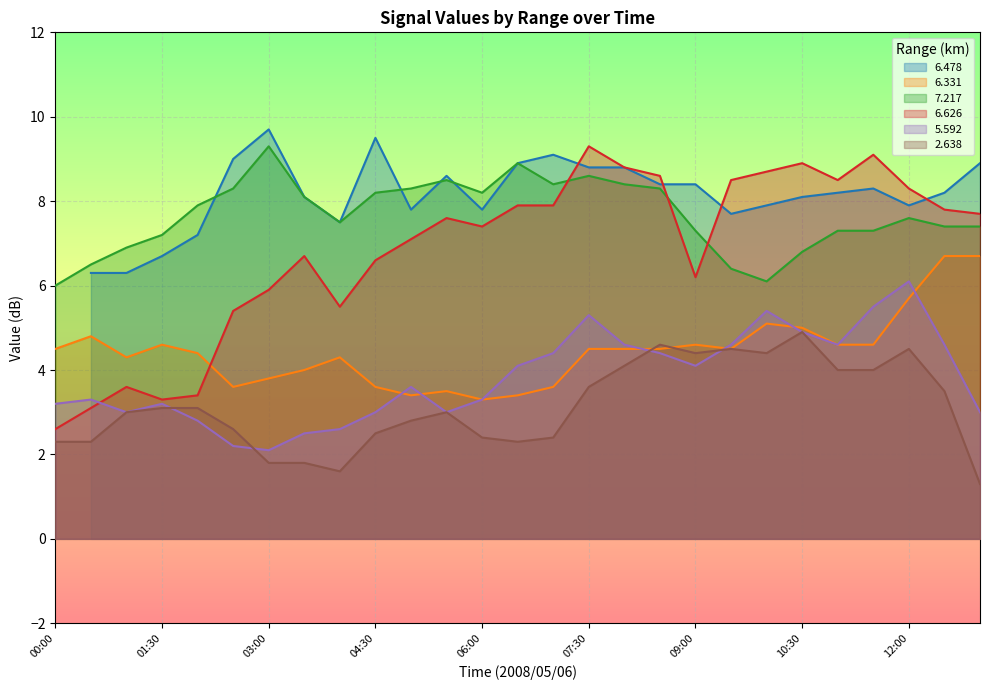

At which category does   6.626 reach its first local peak?

01:00